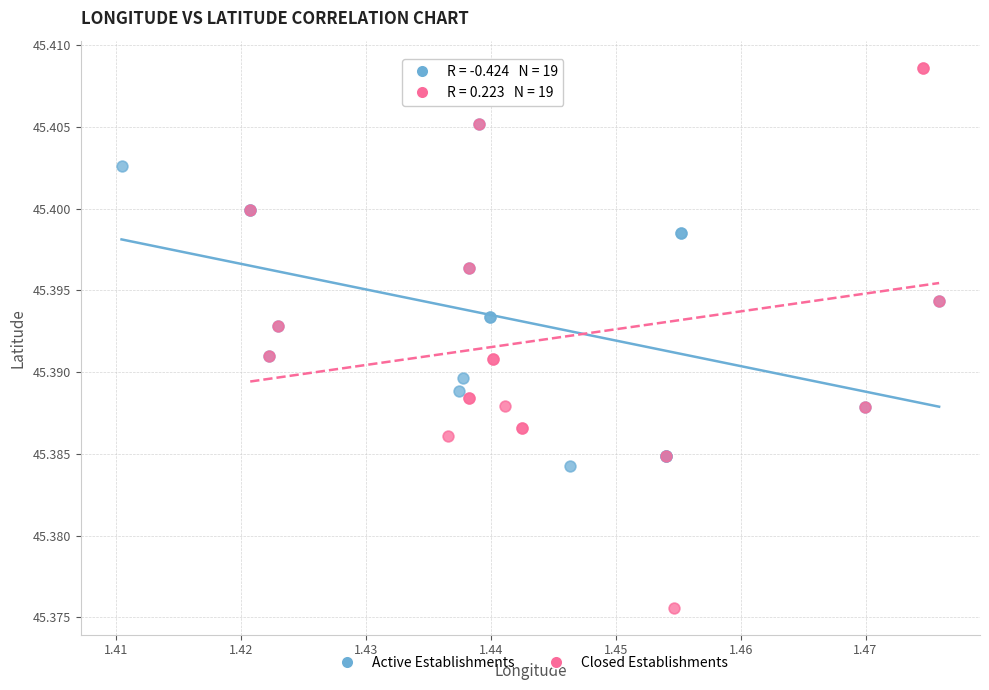

Which series contains the highest Y value?

Closed Establishments